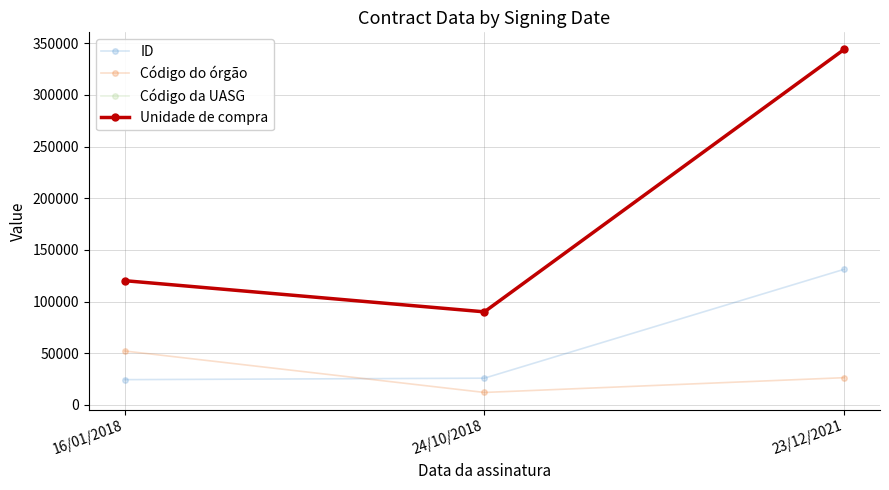

What is the difference between the maximum and minimum values in the Código da UASG series?

253975